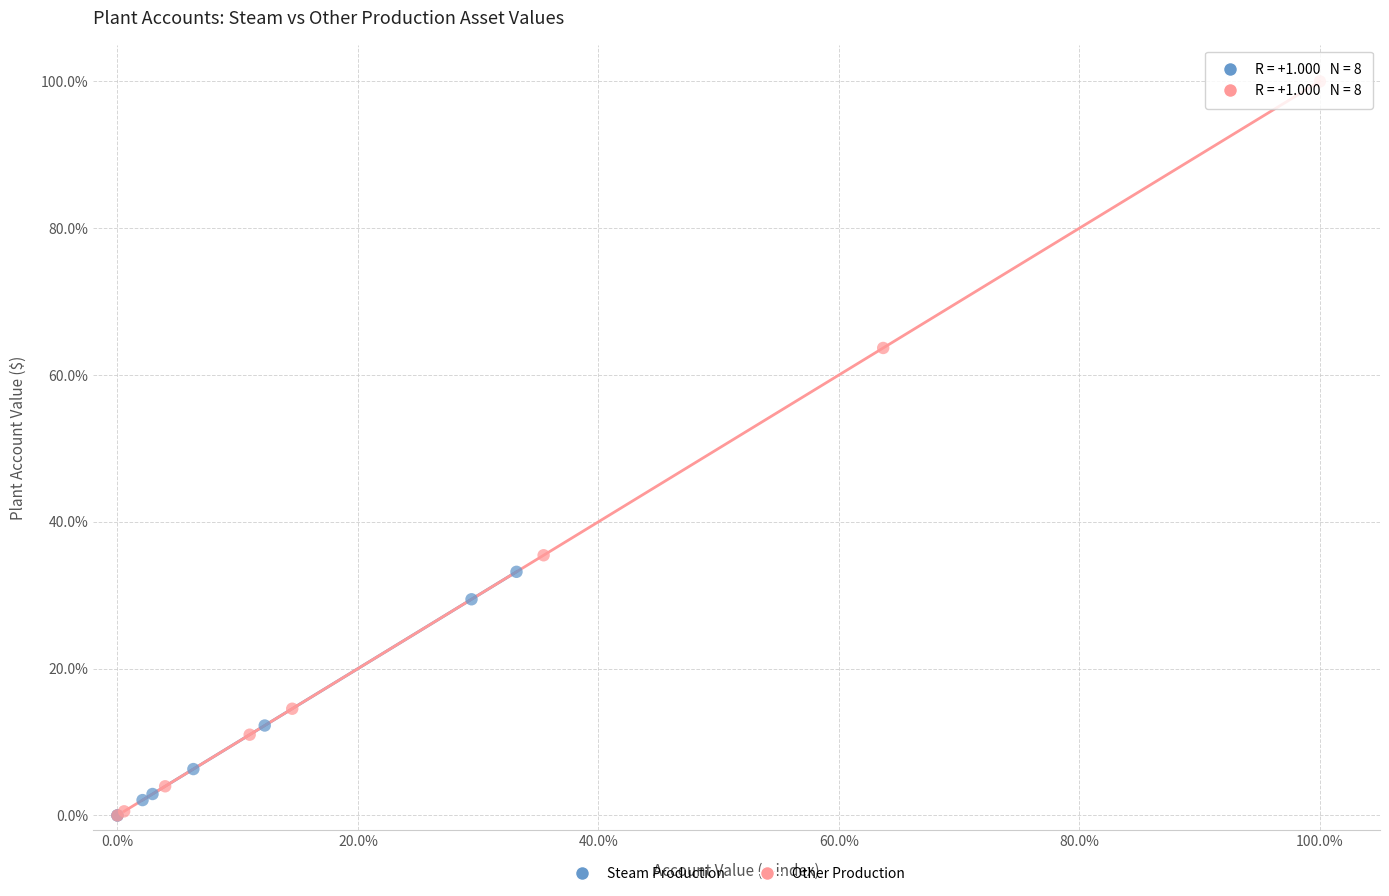

Which series reaches the maximum Y coordinate?

Other Production